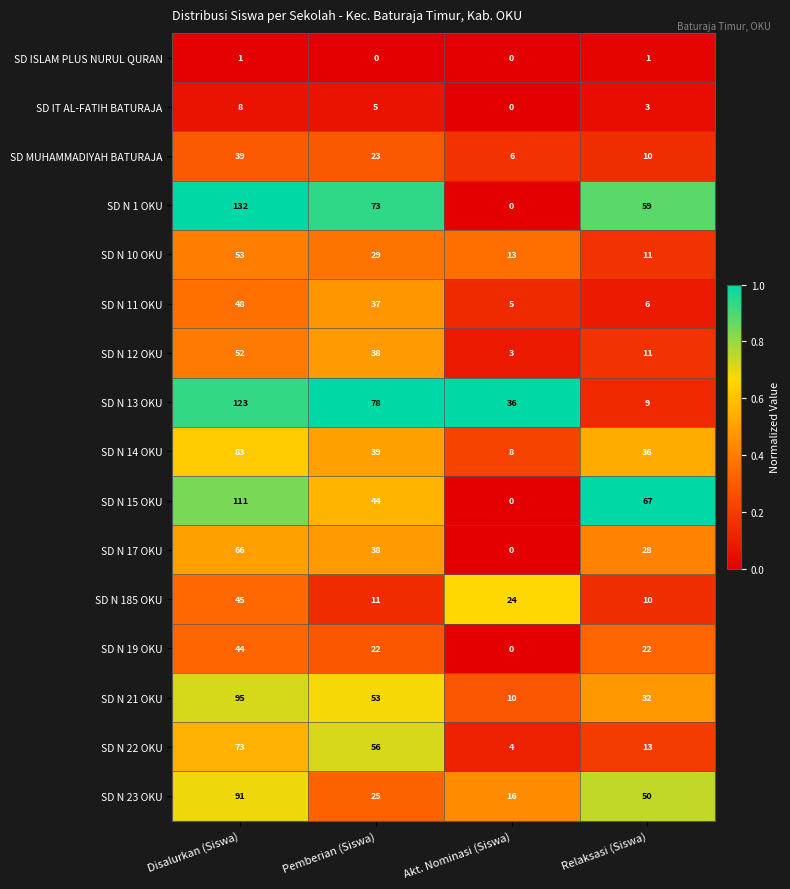

List the series in order of their peak value, lowest first.

SD ISLAM PLUS NURUL QURAN, SD IT AL-FATIH BATURAJA, SD MUHAMMADIYAH BATURAJA, SD N 19 OKU, SD N 185 OKU, SD N 11 OKU, SD N 12 OKU, SD N 10 OKU, SD N 17 OKU, SD N 22 OKU, SD N 14 OKU, SD N 23 OKU, SD N 21 OKU, SD N 15 OKU, SD N 13 OKU, SD N 1 OKU